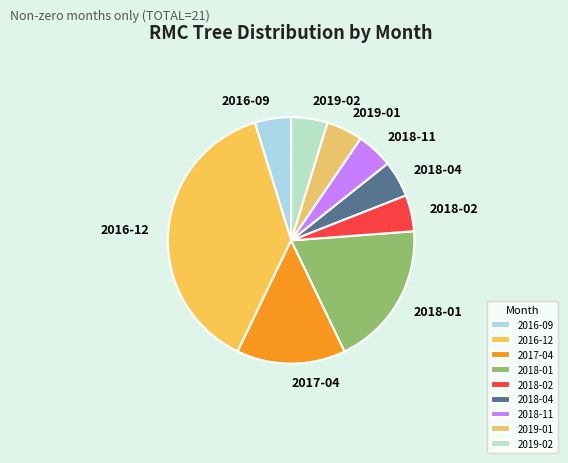

The 2018-11 slice represents 5% of the pie. True or false?

True